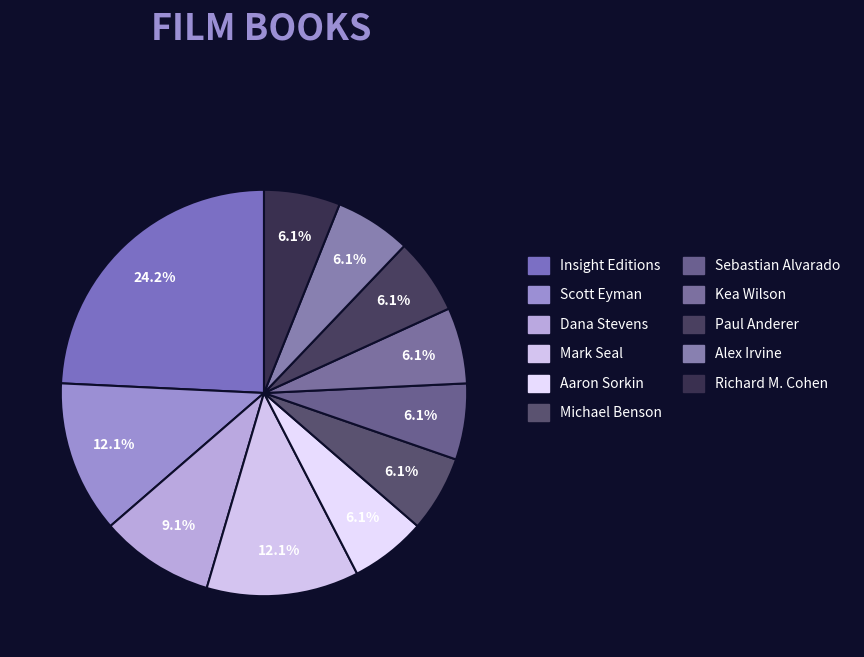

Combined, what portion of the pie is Alex Irvine and Aaron Sorkin?

12.1%